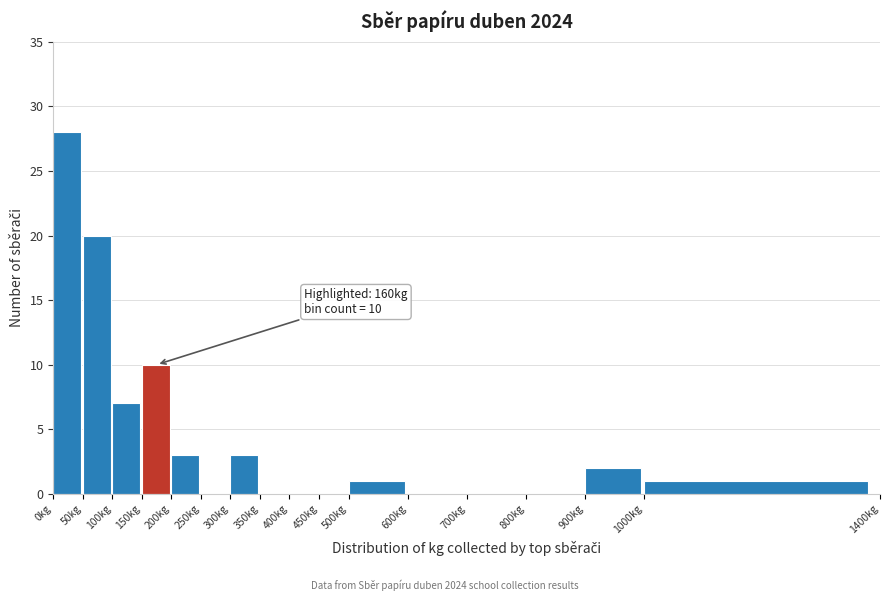

Which range on the x-axis has the tallest bar?

0 to 50